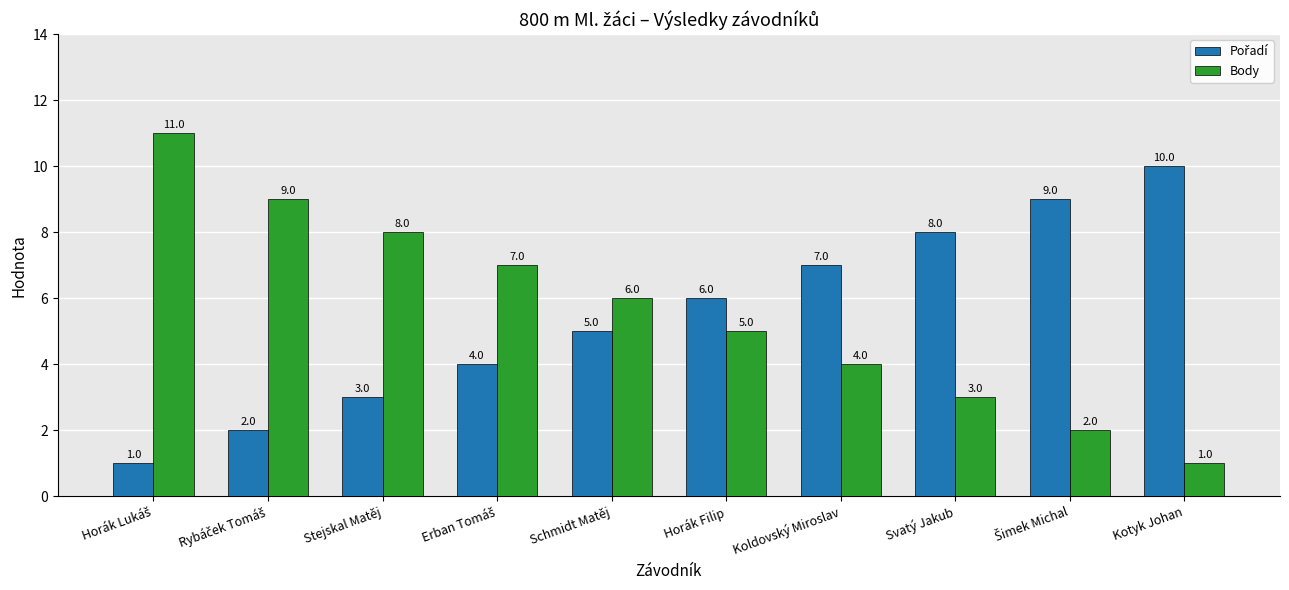

What is the difference between the highest and lowest values at Kotyk Johan?

9